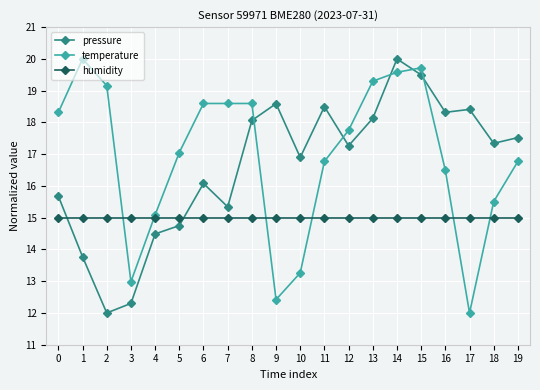

What is the difference between the maximum and second lowest values in the pressure series?

7.7